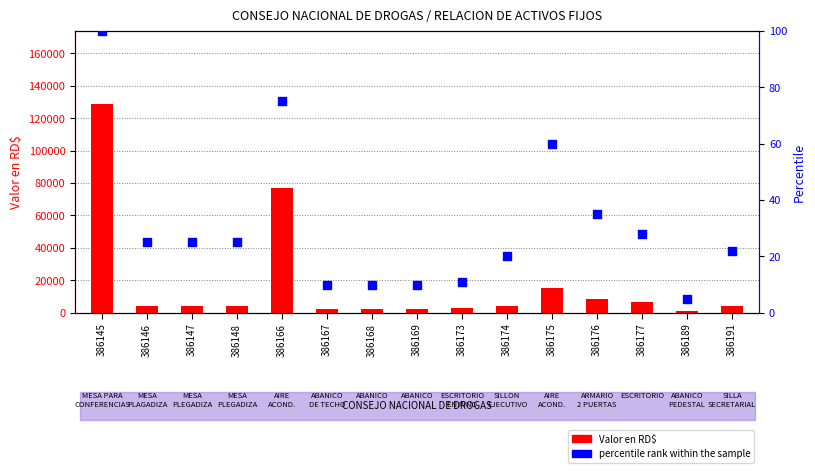

What are all the series names shown in the legend?

Valor en RD$, percentile rank within the sample